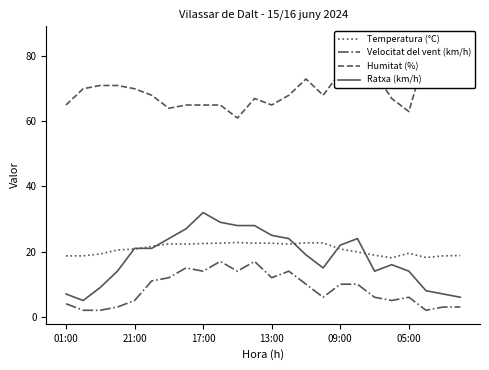

Which category has the highest value in the Ratxa (km/h) series?

17:00